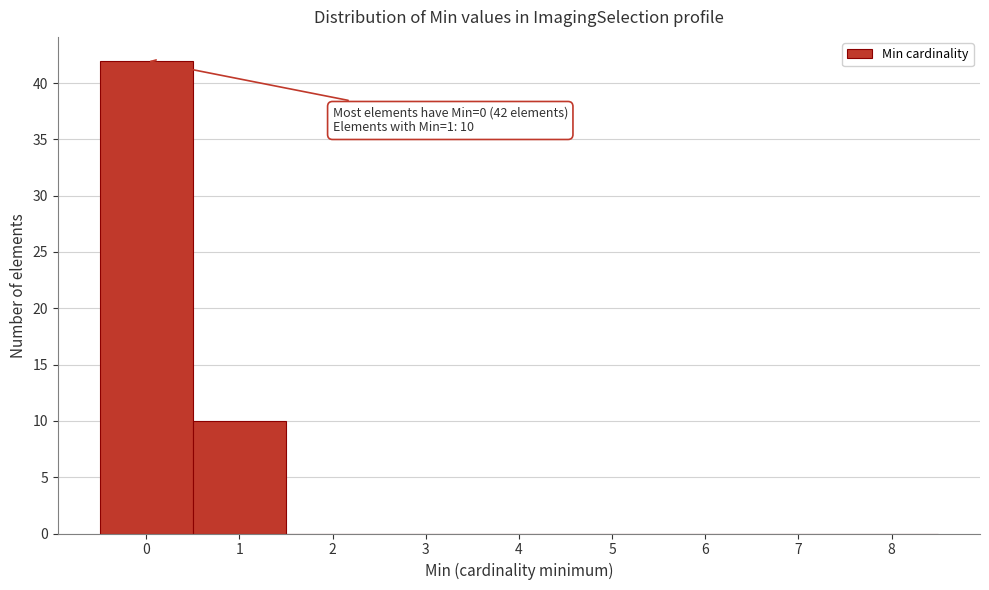

Reading right to left, what are all the values shown in this chart?

8=0	7=0	6=0	5=0	4=0	3=0	2=0	1=10	0=42